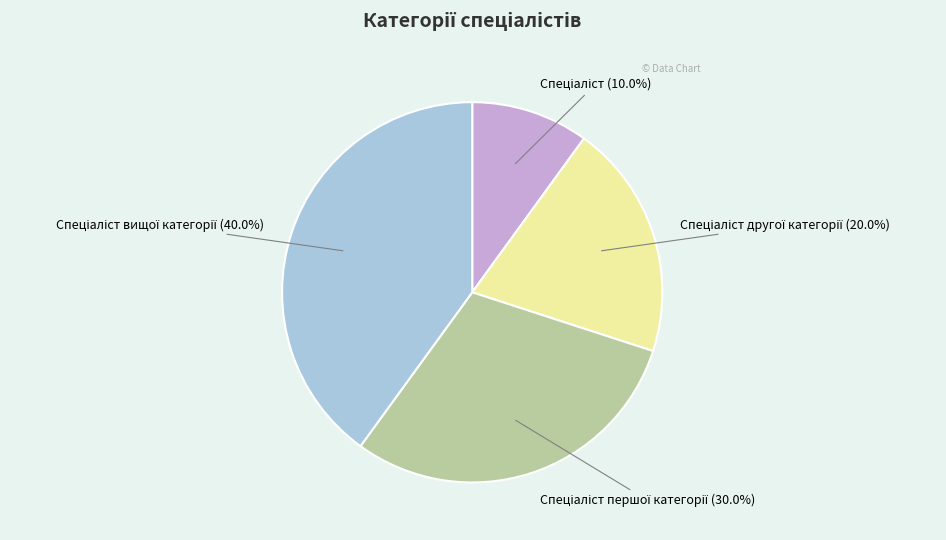

Does any single category account for the majority?

No